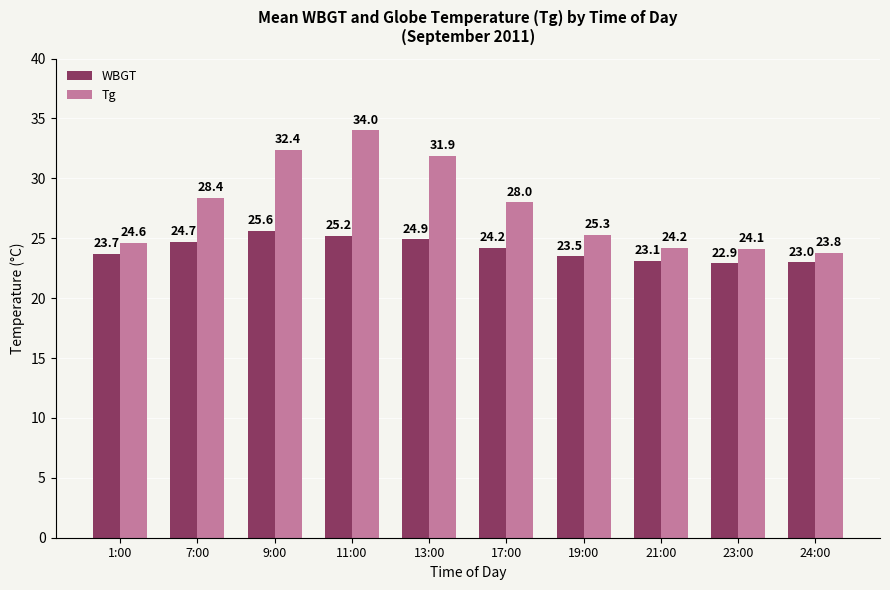

Does the chart contain any negative values?

No